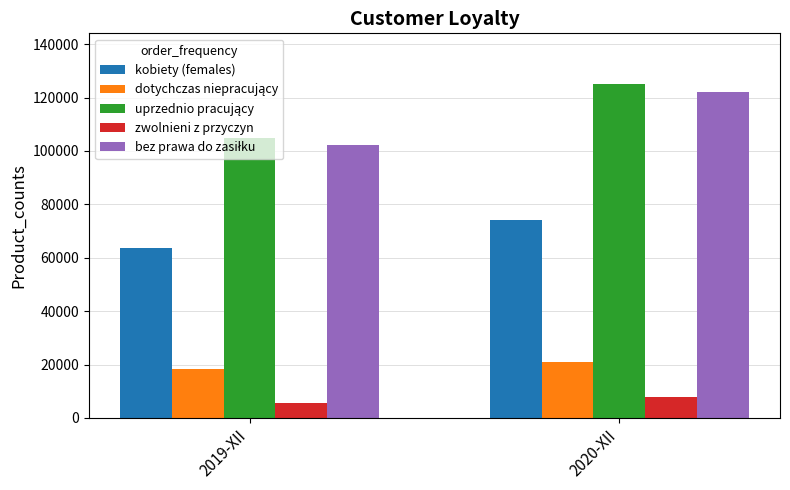

What is the greatest value displayed?

125245